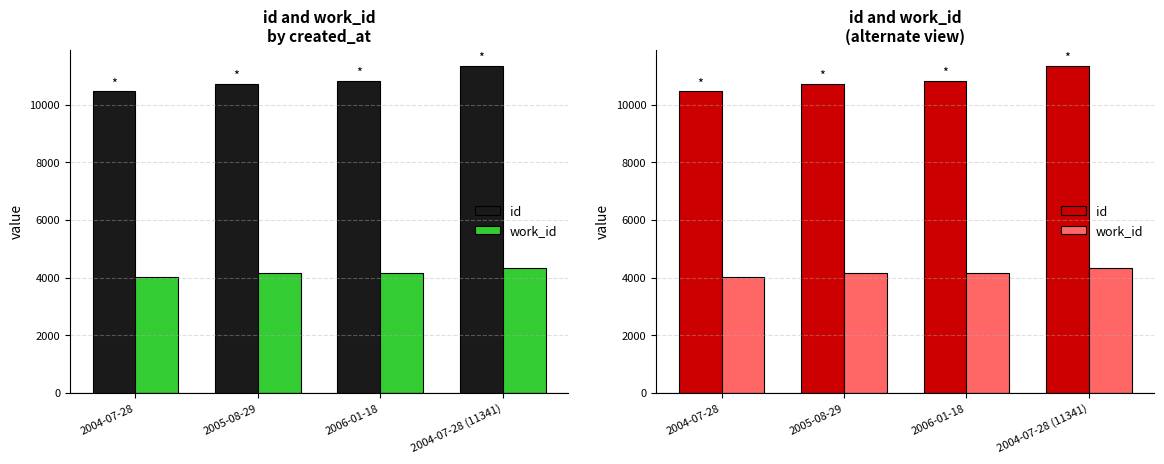

Which series changed the most between 2004-07-28 and 2004-07-28 (11341)?

id